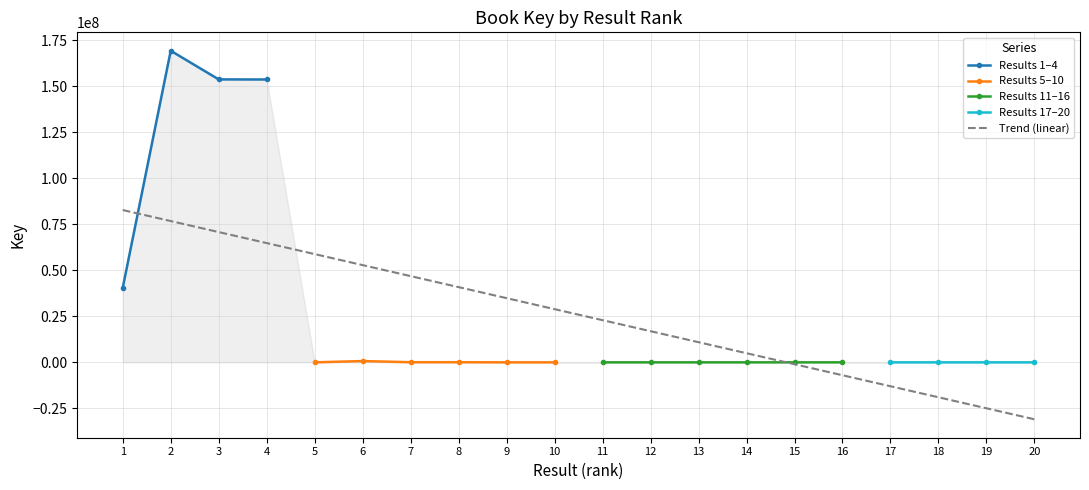

Reading right to left, transcribe all the data shown in this chart.

20=4189	19=4458	18=4371	17=4432	16=4529	15=4552	14=4610	13=4958	12=5000	11=6051	10=7366	9=7118	8=75610	7=75614	6=700698	5=8804	4=153671243	3=153722819	2=169283408	1=40507469